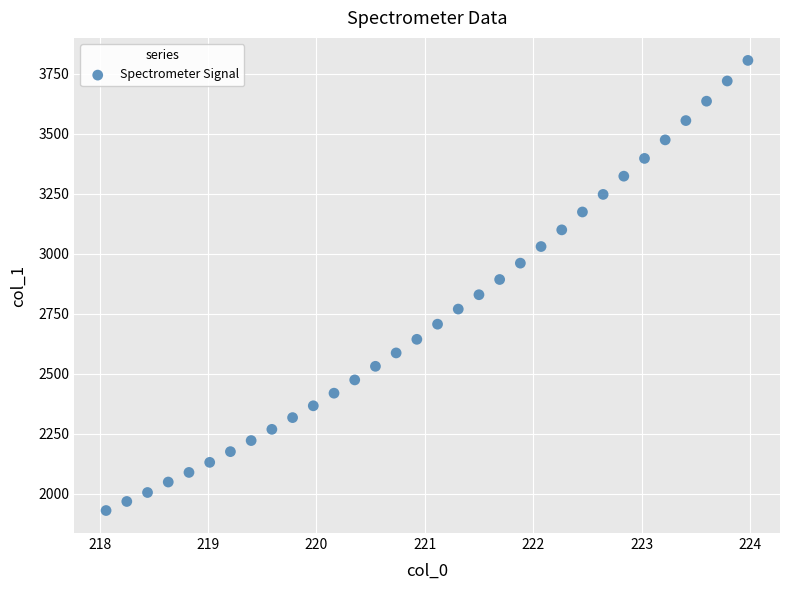

What is the range of Y values (max minus min)?

1876.2